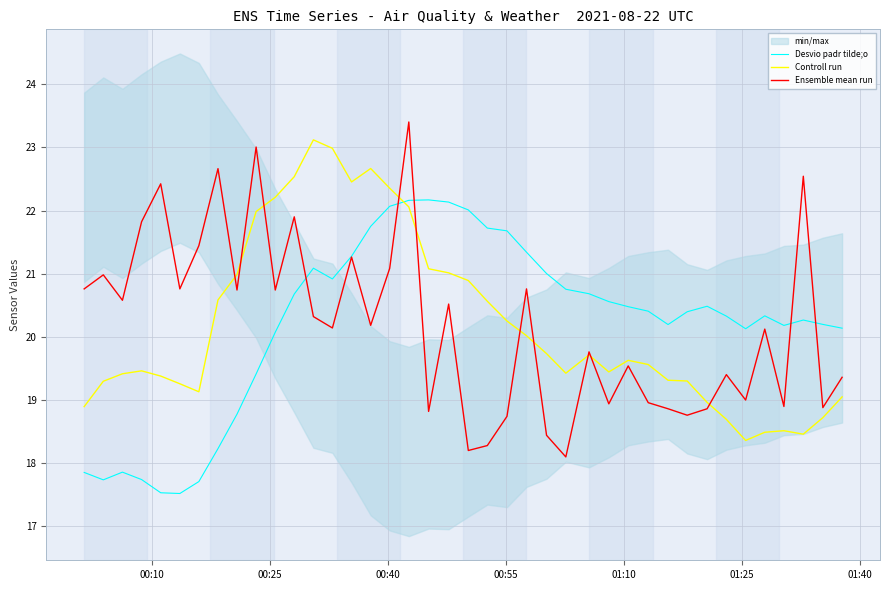

What is the highest value of the Controll run series?

23.1